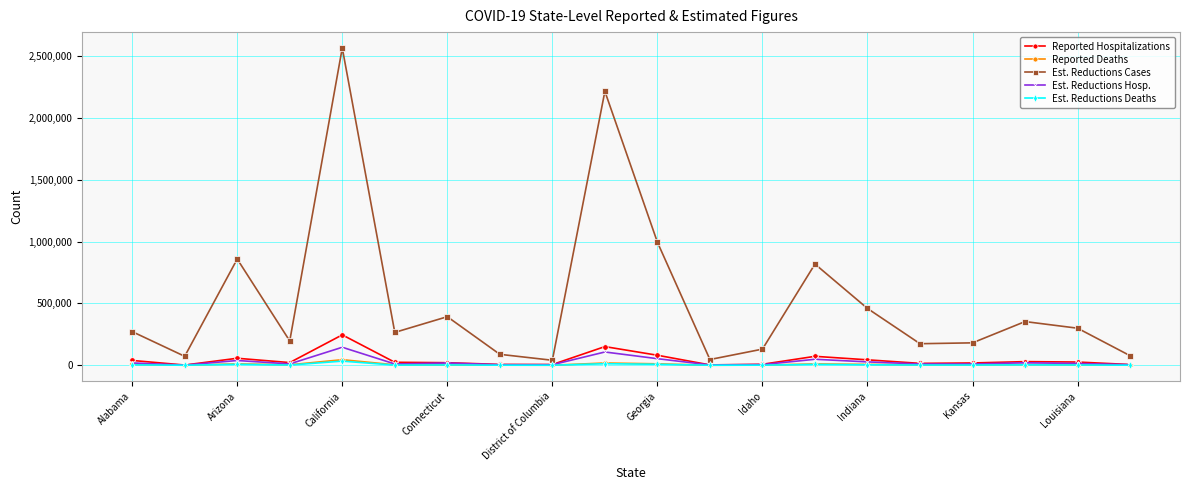

What is the maximum value shown in the chart?

2566307.0